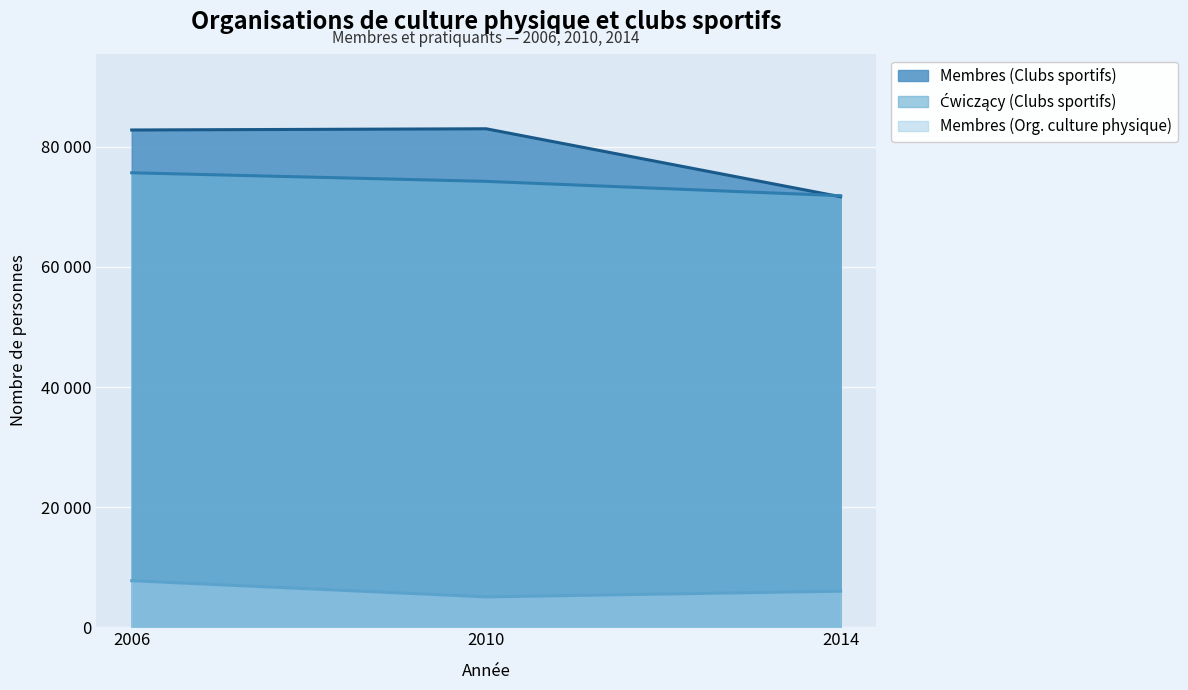

What is the average value of the Ćwiczący (Clubs sportifs) series?

73928